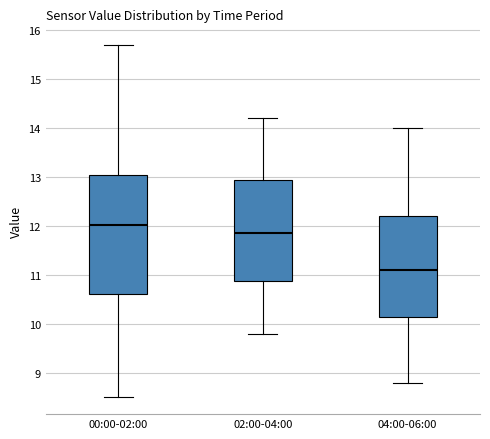

Reading left to right, transcribe this box plot: for each box, give where its median line is, the range the box spans, and where its two whiskers end, as read against the y-axis. The values are not printed on the chart, so give them approximately, as read against the axis.

00:00-02:00: median 12.0, box 10.6 to 13.0, whiskers 8.5 to 15.7
02:00-04:00: median 11.9, box 10.9 to 13.0, whiskers 9.8 to 14.2
04:00-06:00: median 11.1, box 10.2 to 12.2, whiskers 8.8 to 14.0